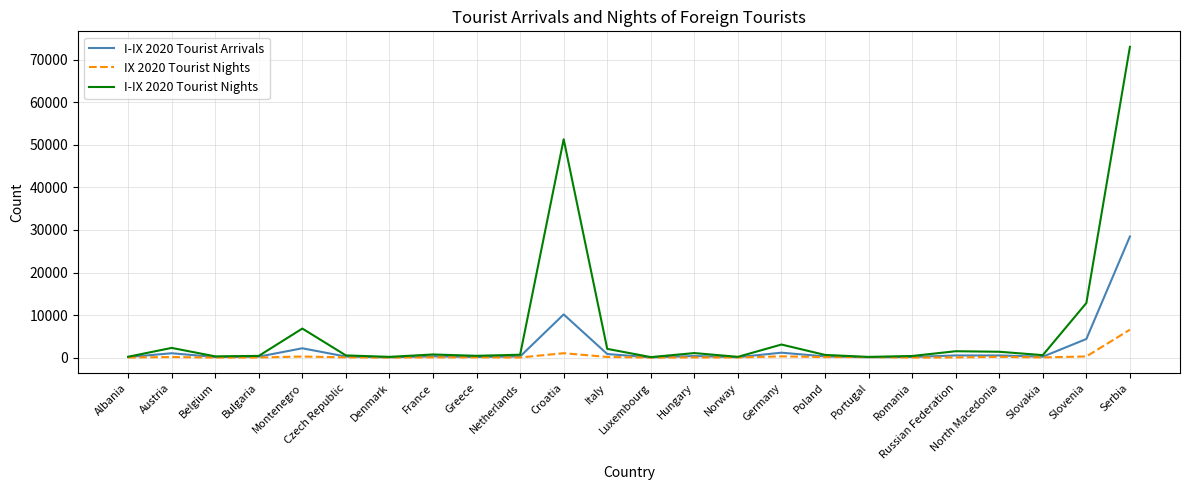

Which category has the highest value in the I-IX 2020 Tourist Arrivals series?

Serbia